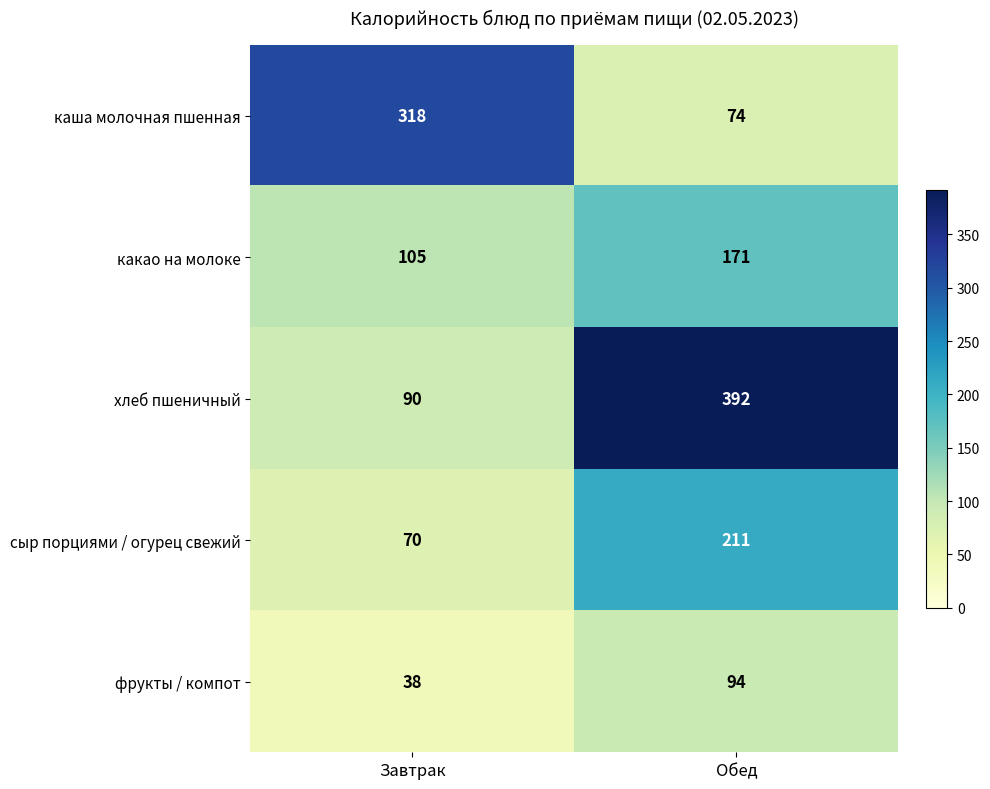

What is the minimum value shown in the chart?

38